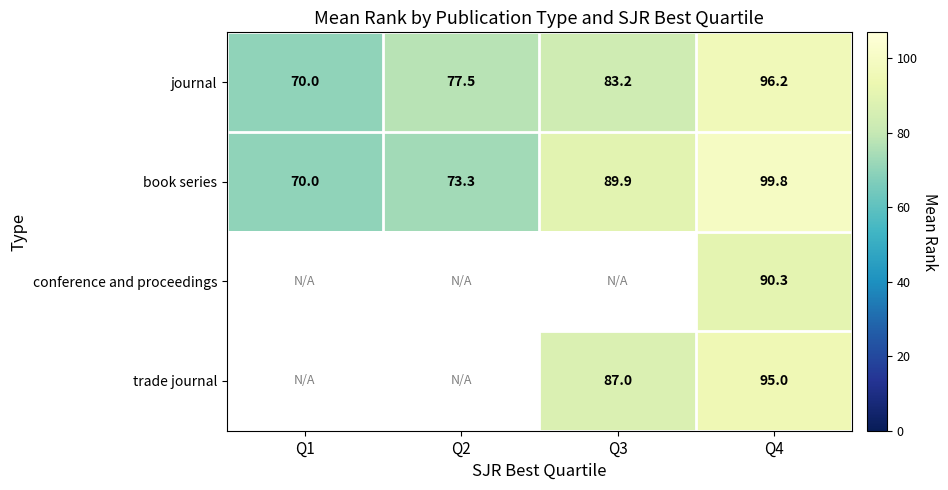

List the labels in order of book series value, smallest first.

Q1, Q2, Q3, Q4